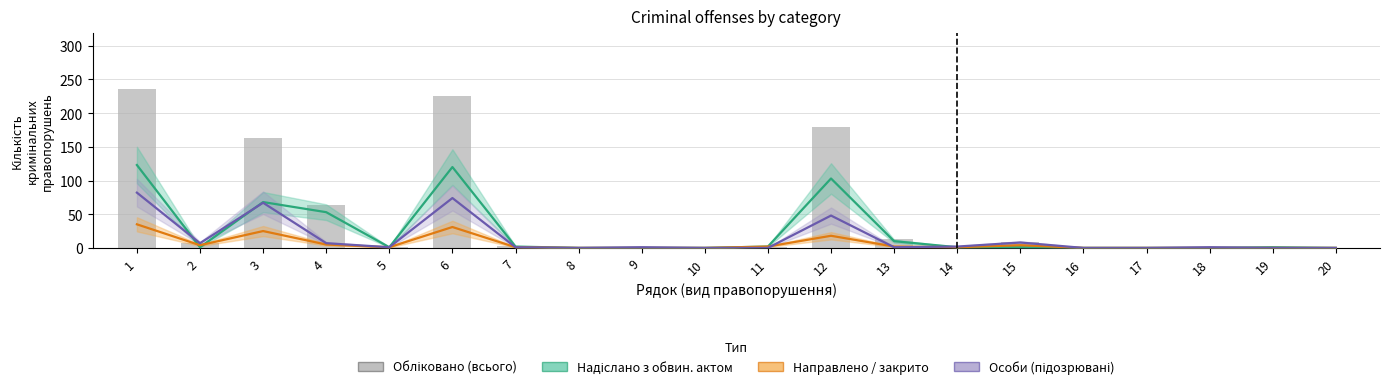

What is the difference between the second highest and second lowest values in the Особи (підозрювані) series?

74